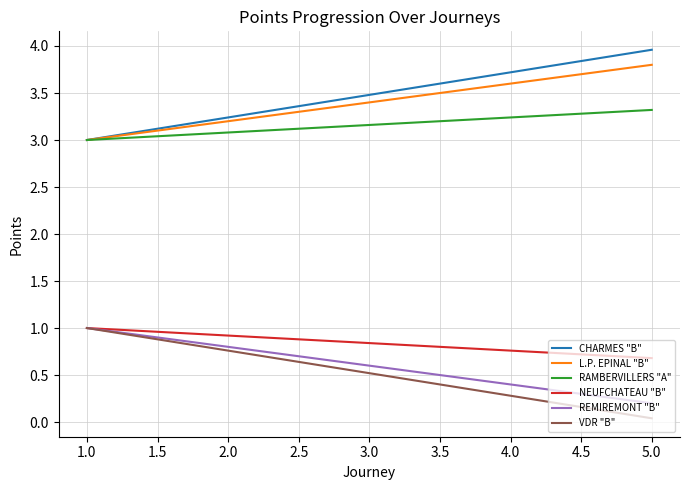

True or false: CHARMES "B" and VDR "B" intersect in this chart.

False